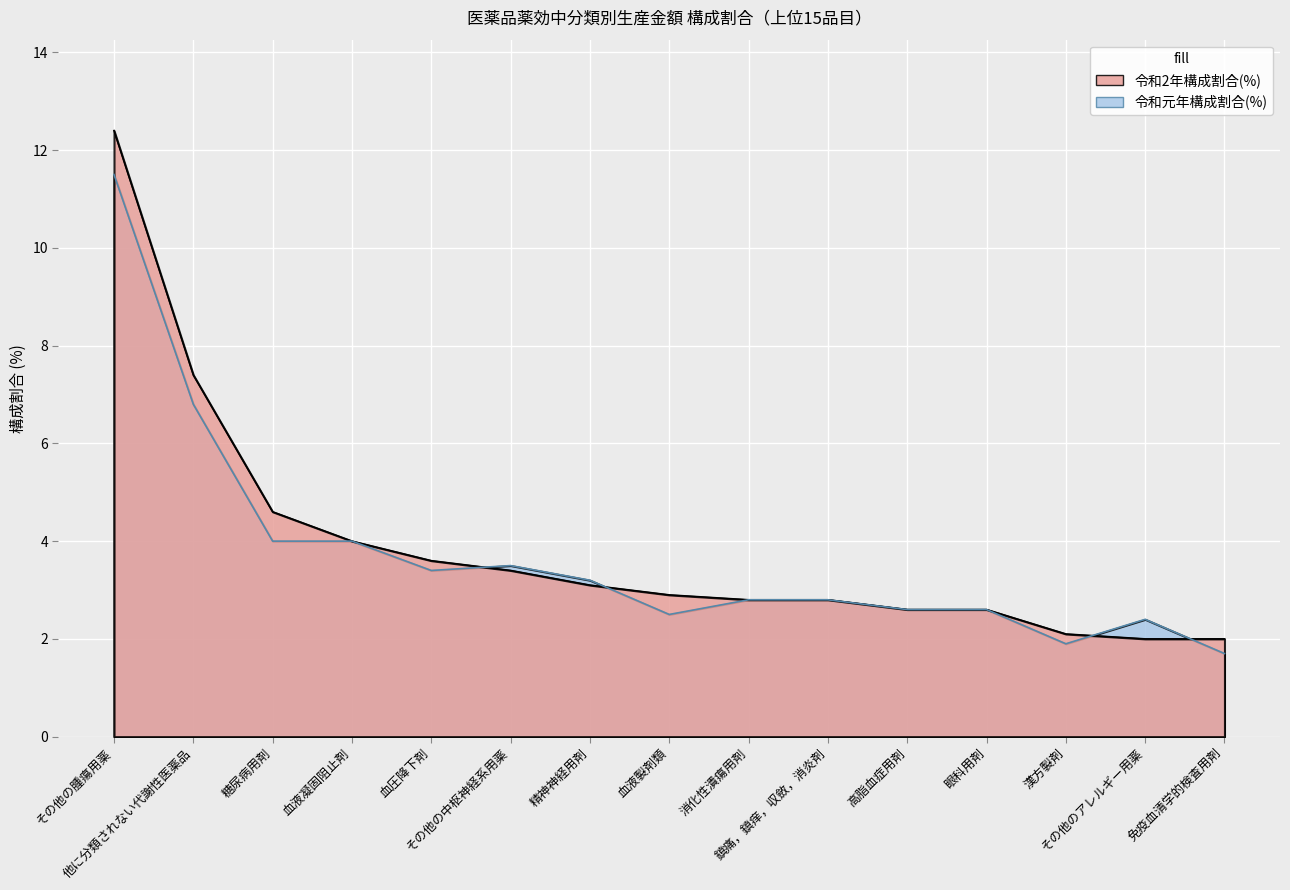

Which series has the largest total across all categories?

令和2年構成割合(%)